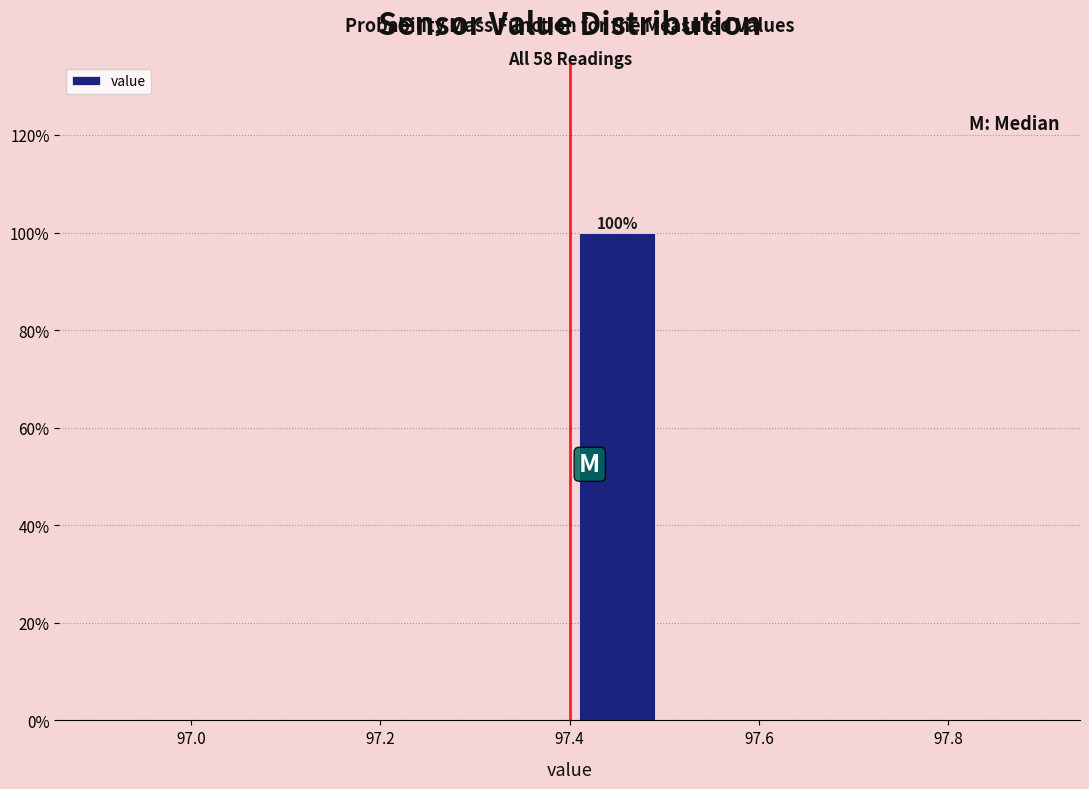

Which range on the x-axis has the tallest bar?

97.4 to 97.5